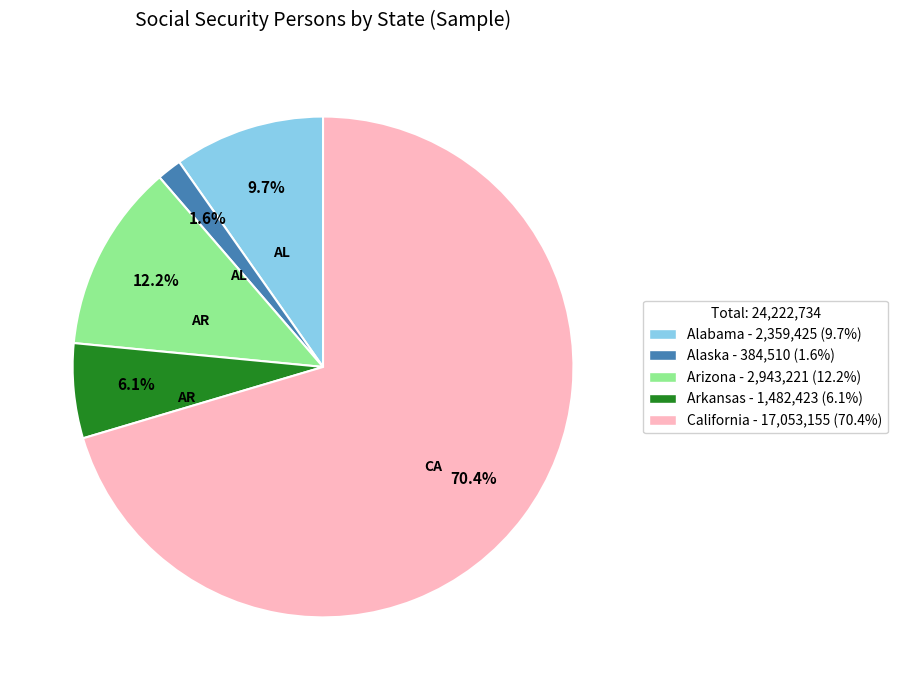

Which has a higher value, Arkansas or Alabama?

Alabama